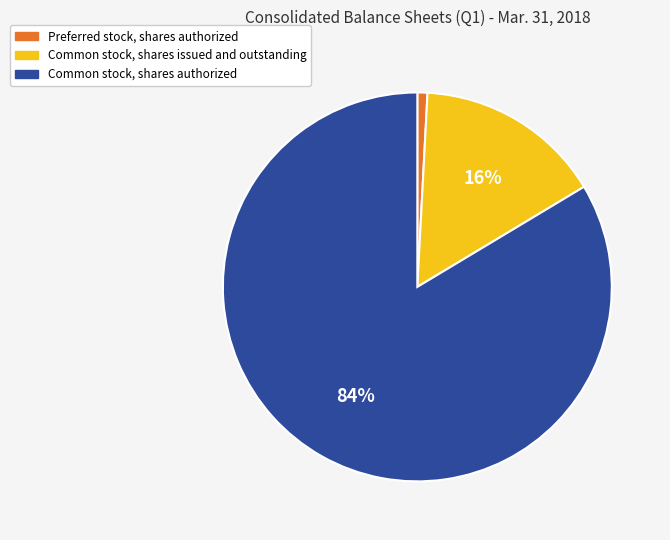

What is the smallest slice in the pie chart?

Preferred stock, shares authorized